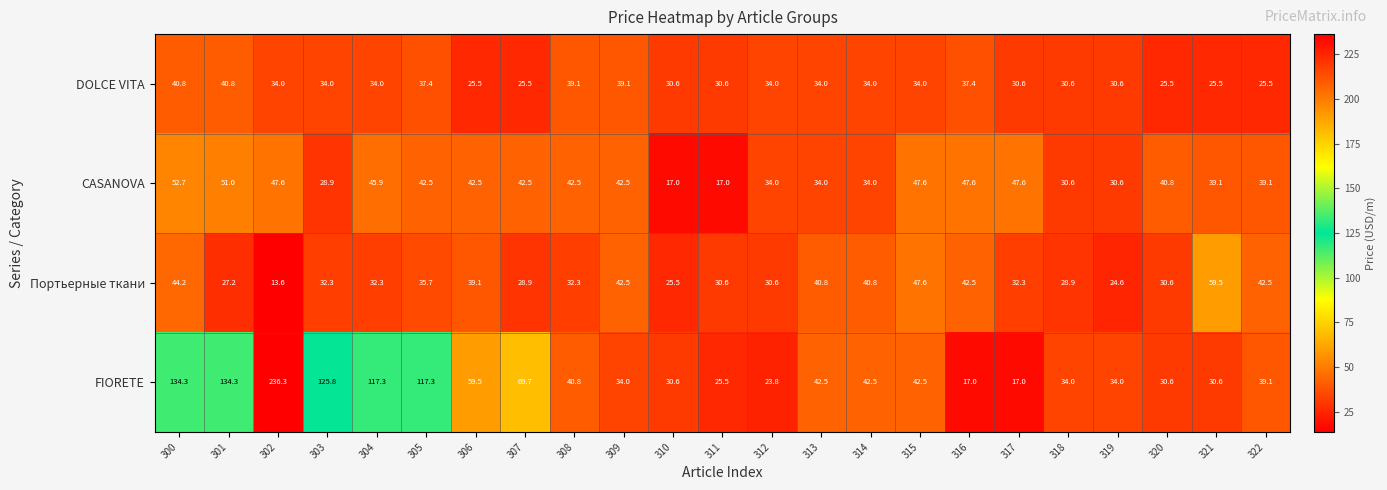

At how many categories does at least one series exceed 232?

1